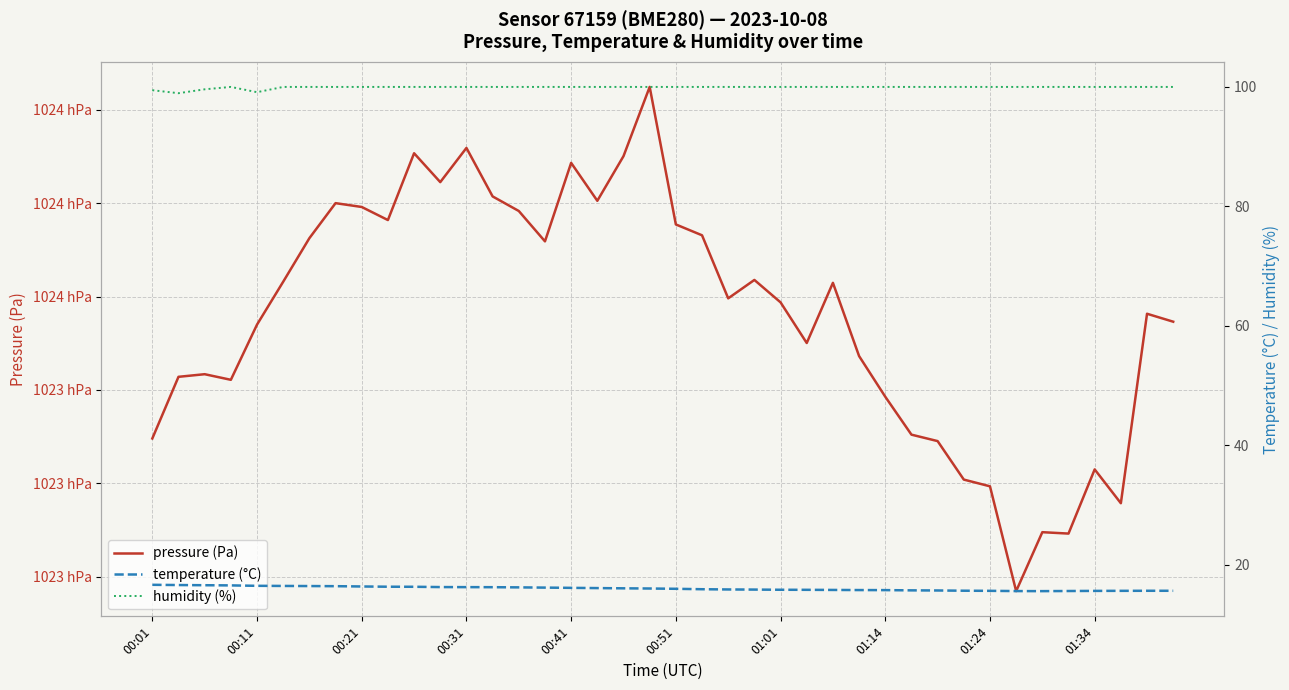

Between 21 and 01:01, which is larger?

21